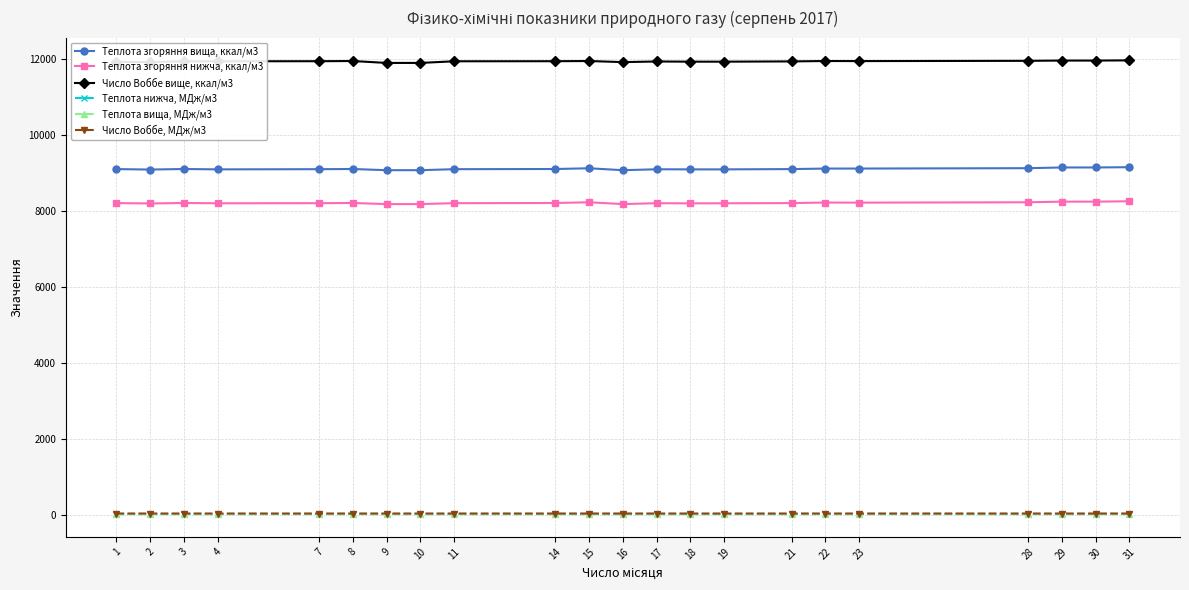

True or false: Теплота нижча, МДж/м3 and Теплота згоряння вища, ккал/м3 cross at least once.

False